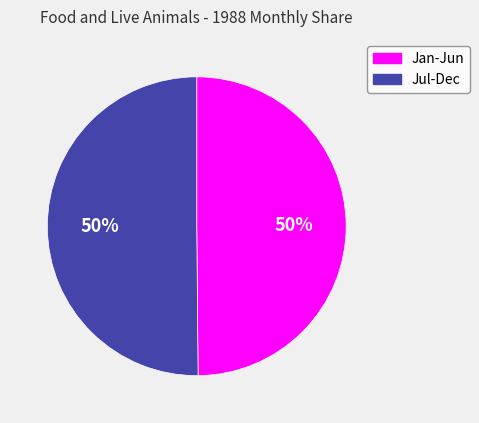

To the nearest percent, what is the difference between the largest and smallest slice percentages?

0%